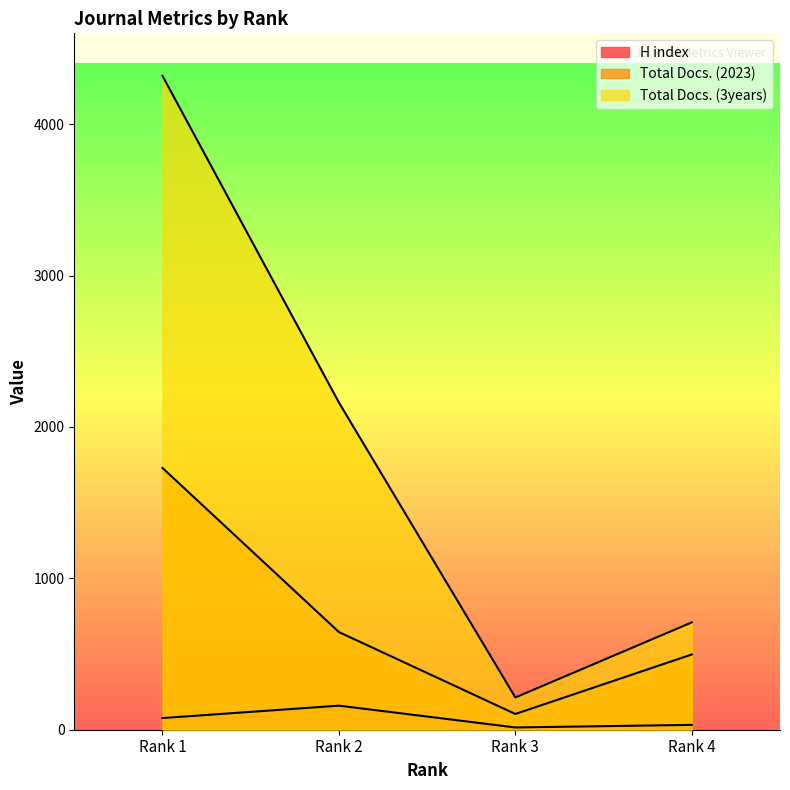

Is the value of Total Docs. (2023) at Rank 3 greater than the value of Total Docs. (3years) at Rank 4?

No